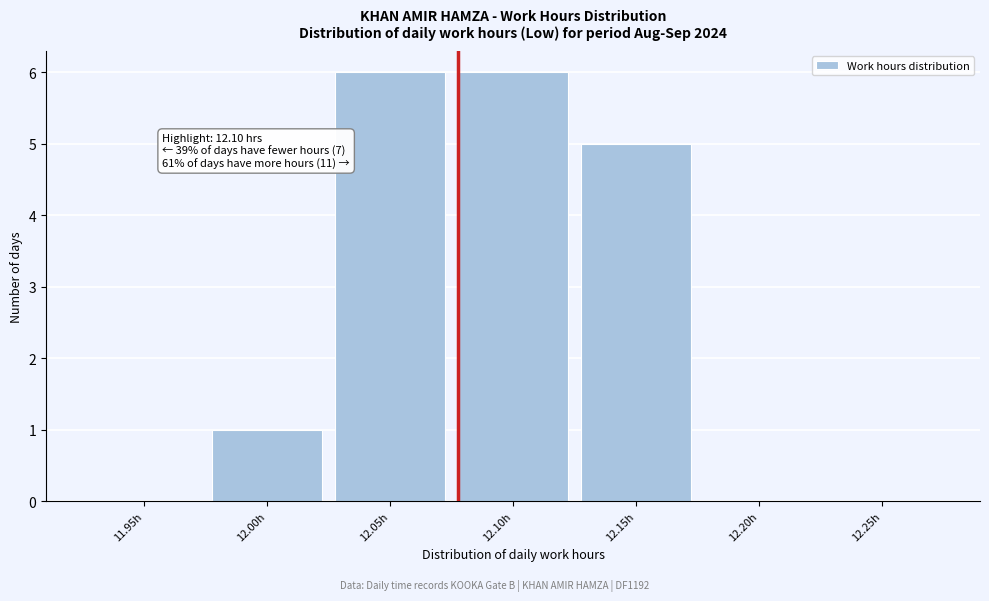

Reading right to left, what are all the values shown in this chart?

12.25h=0	12.20h=0	12.15h=5	12.10h=6	12.05h=6	12.00h=1	11.95h=0